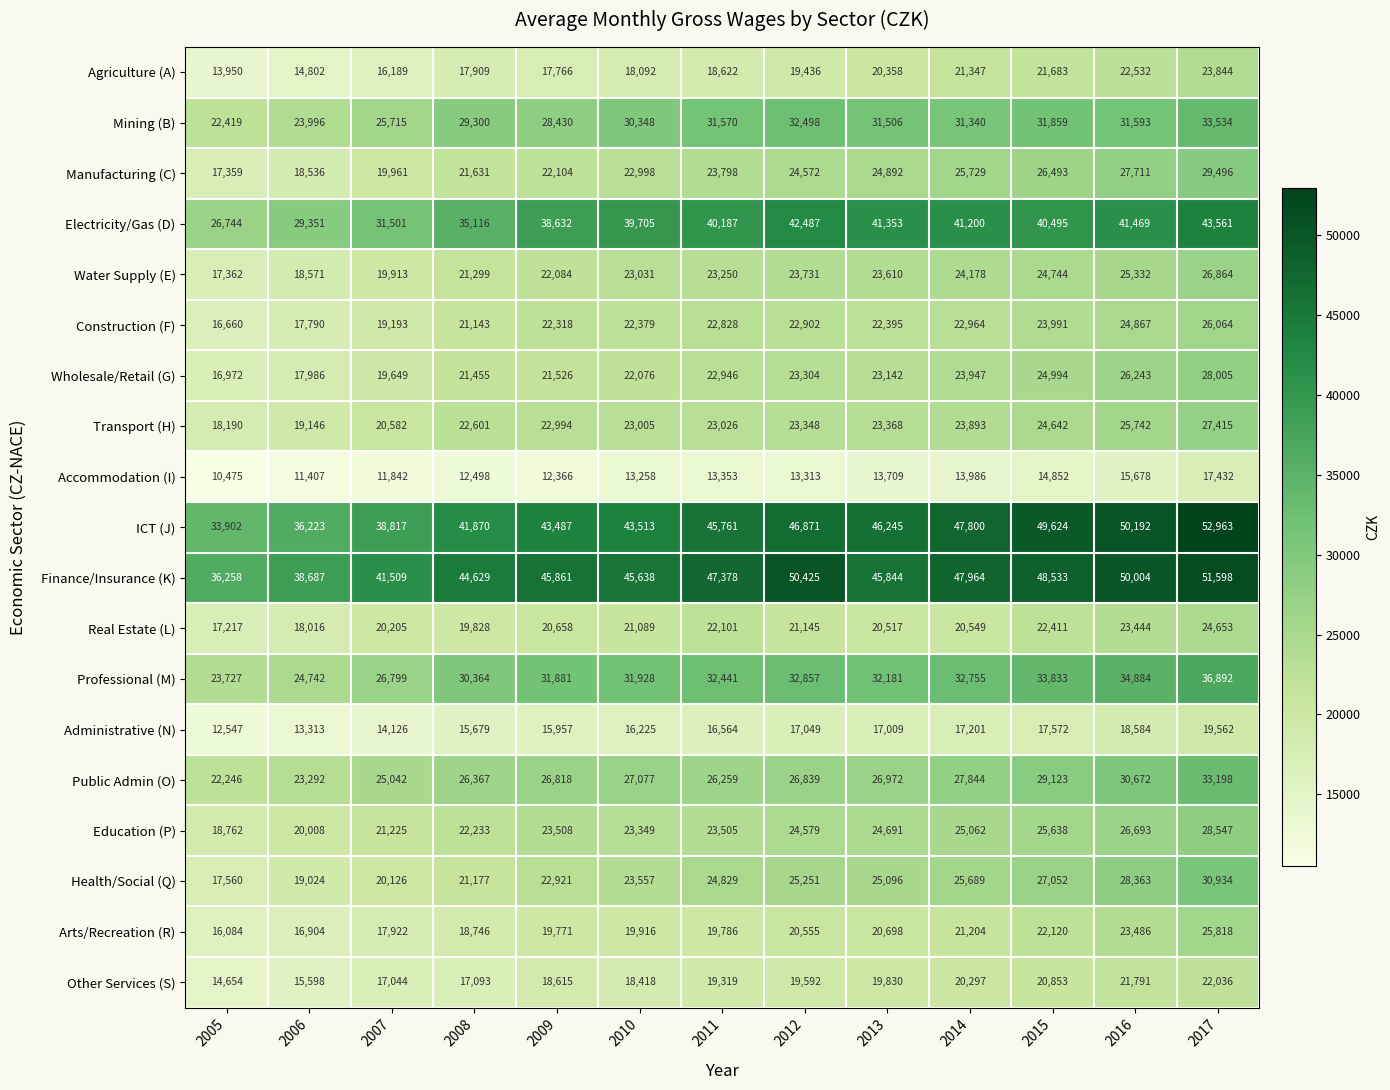

Where is Administrative (N) nearest to the value 16054?

2009